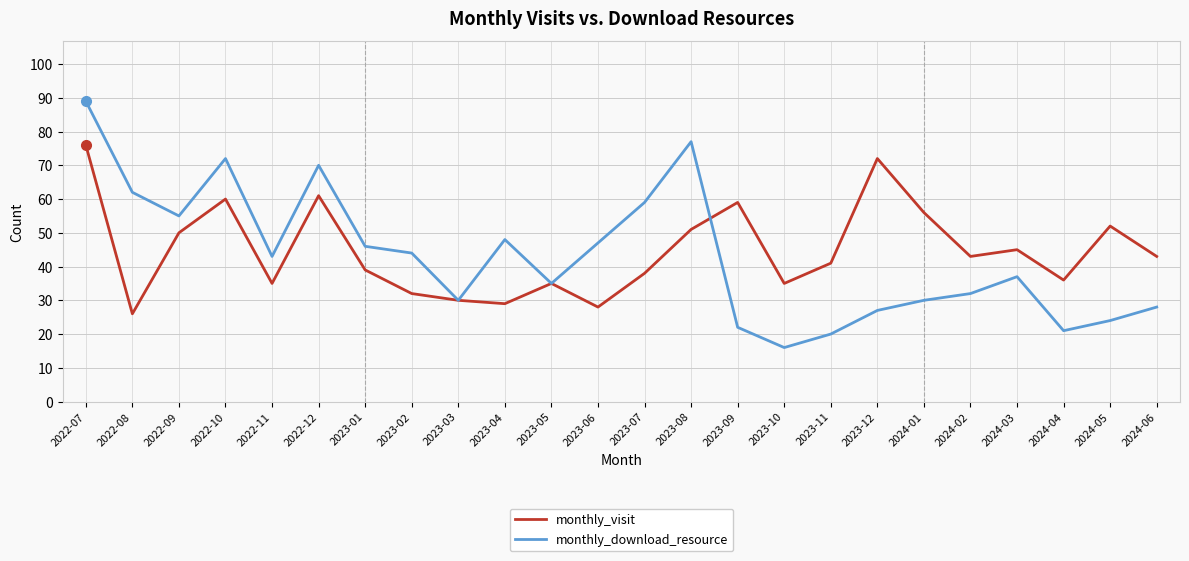

What is the sum of the monthly_download_resource values at 2023-08 and 2023-02?

121